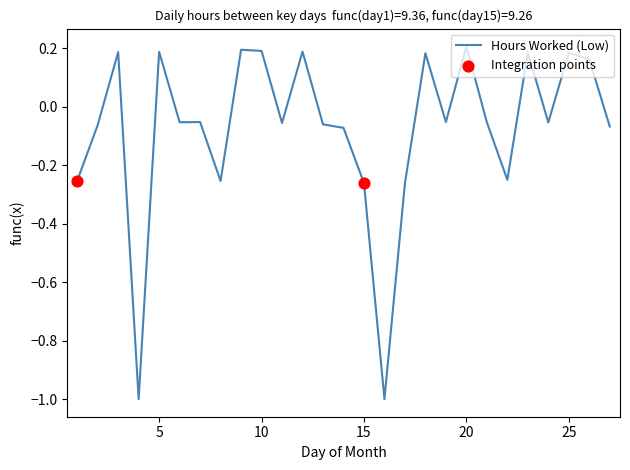

What is the minimum value shown in the chart?

-1.0